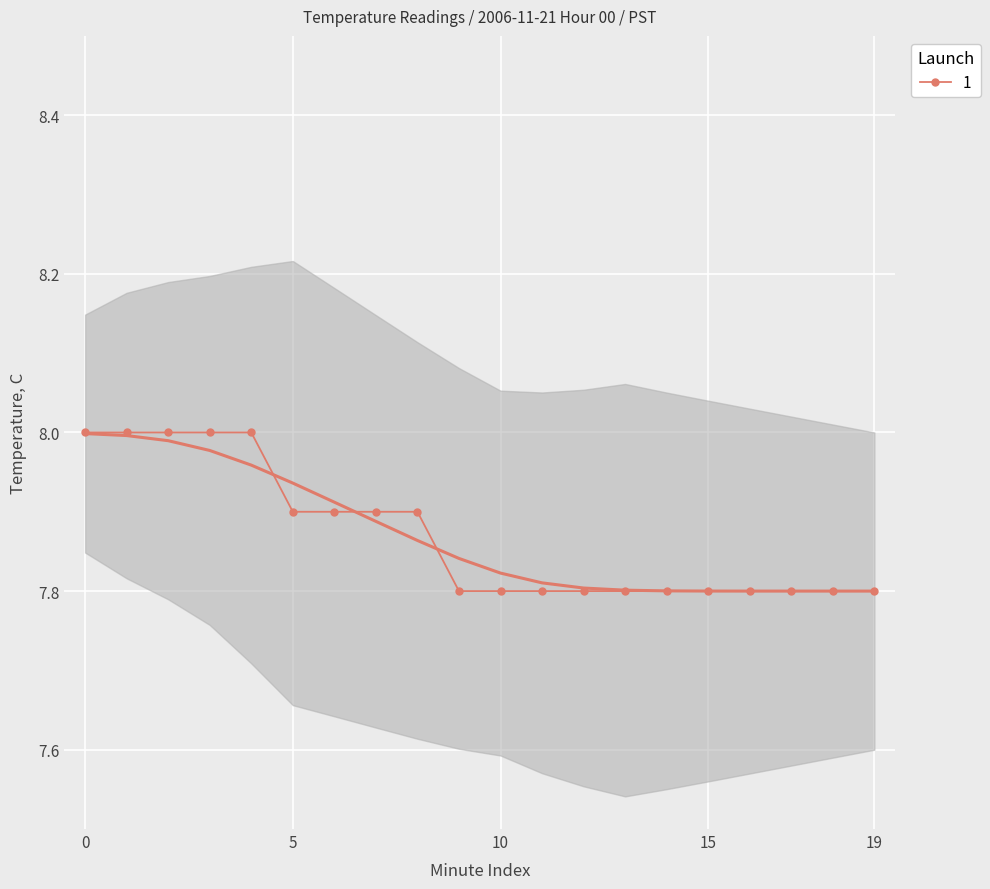

Rank the categories by value from lowest to highest.

9, 10, 11, 12, 13, 14, 15, 16, 17, 18, 19, 5, 6, 7, 8, 0, 1, 2, 3, 4